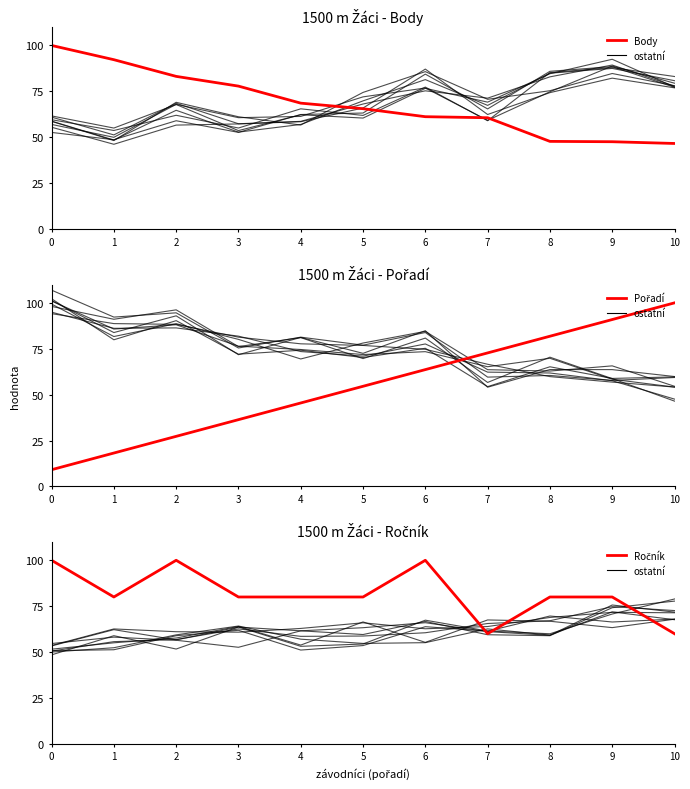

True or false: Body has more than 1 points higher than both neighbors.

False